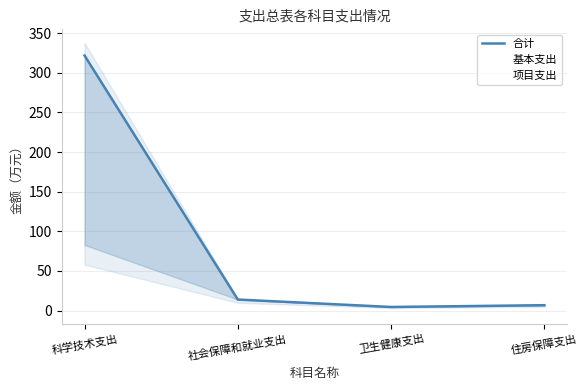

Between which two adjacent categories do 项目支出 and 基本支出 first intersect?

科学技术支出 and 社会保障和就业支出